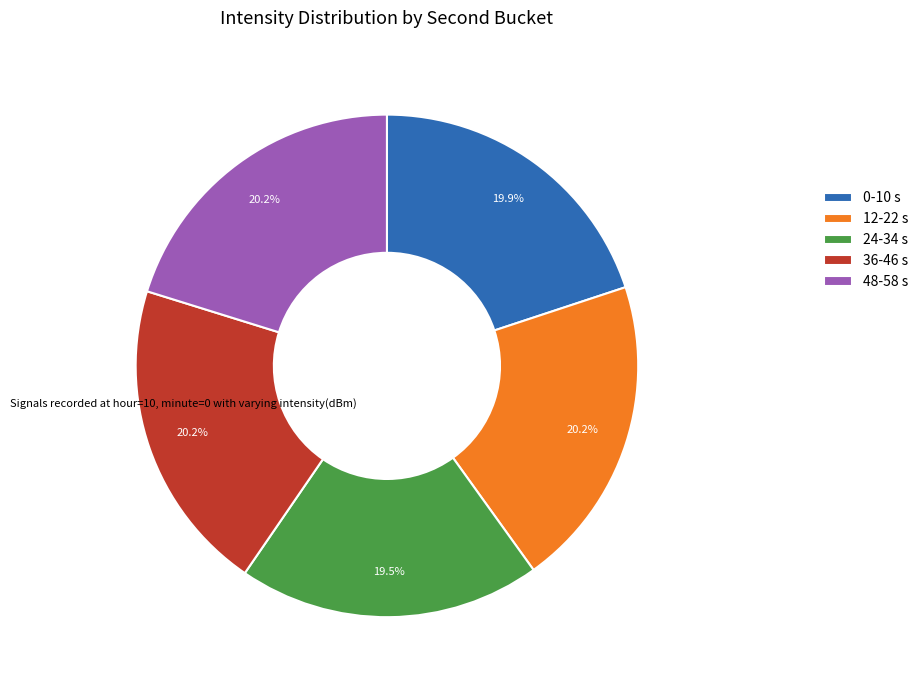

What is the ratio of the value at 36-46 s to the value at 0-10 s?

1.0